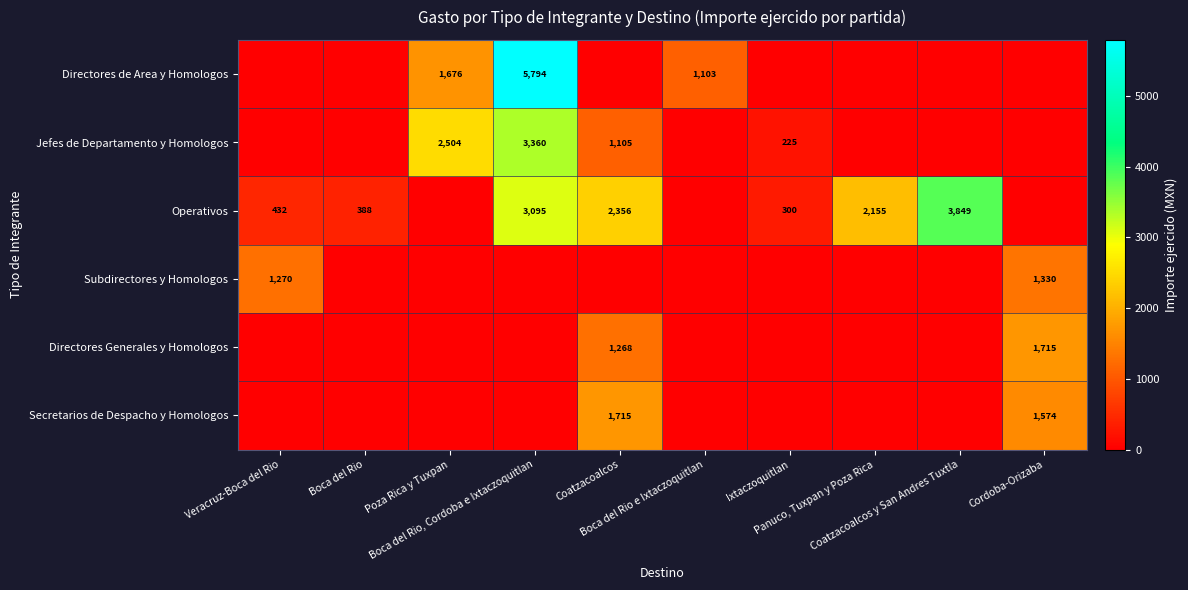

True or false: Directores Generales y Homologos has a value of 1715.0 at Cordoba-Orizaba.

True